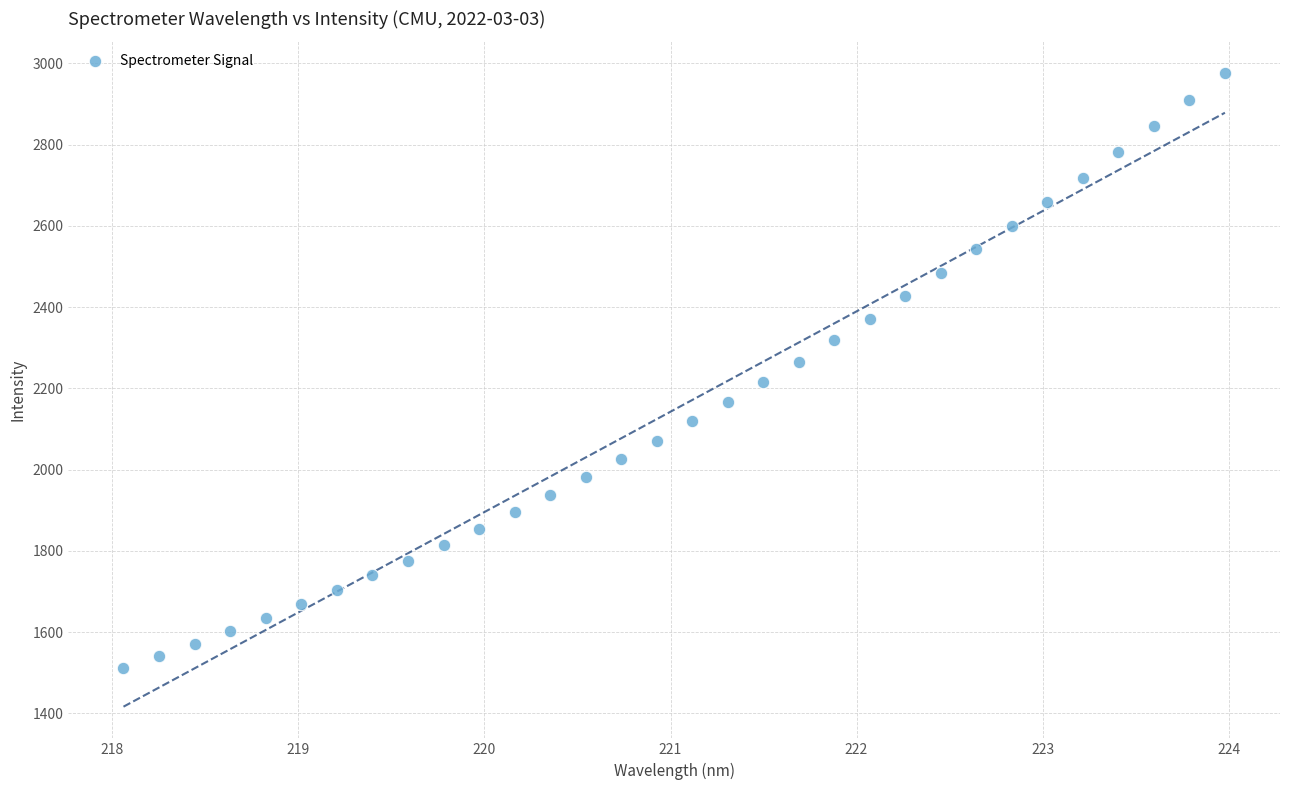

What is the range of Y values (max minus min)?

1465.1